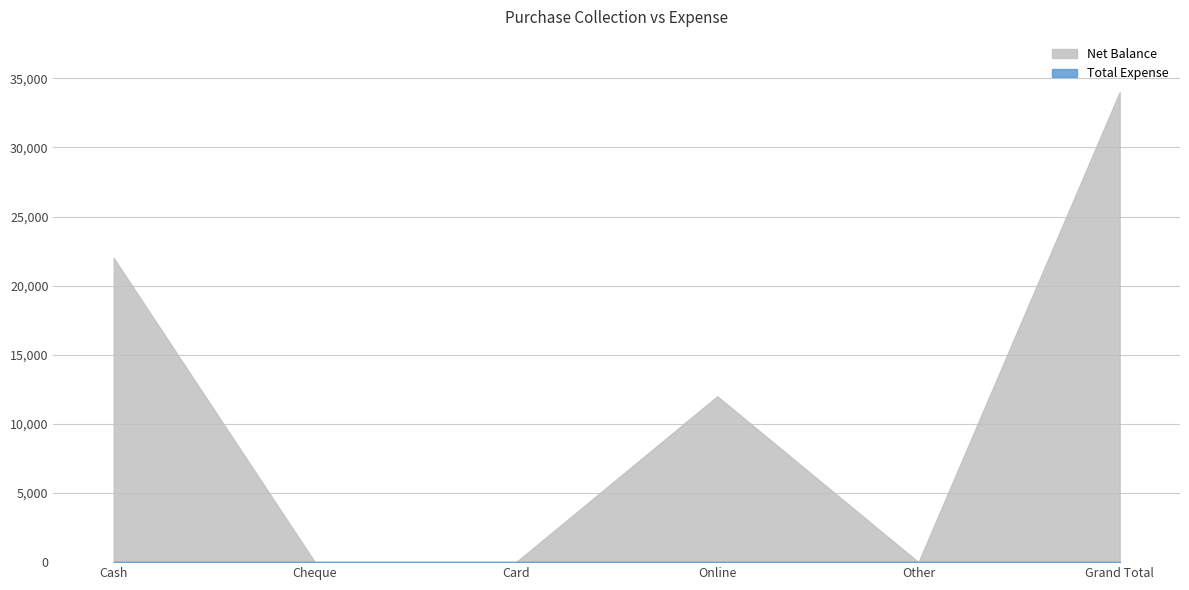

True or false: Net Balance and Total Expense intersect in this chart.

False